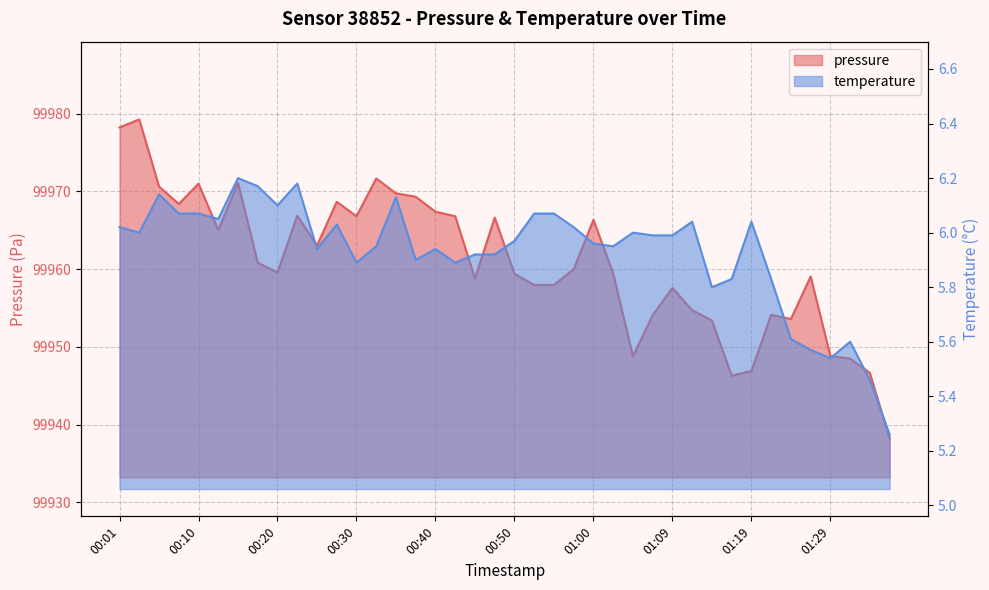

At which category is the sum across all series the highest?

00:03